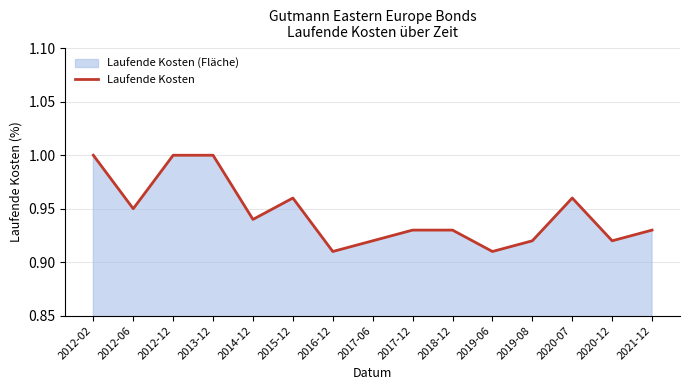

Which label corresponds to the largest value in the chart?

2012-02